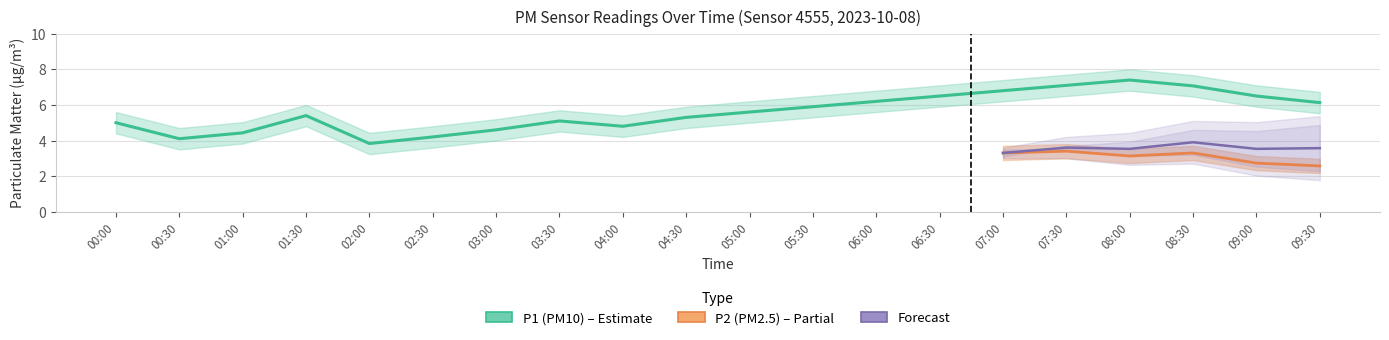

What is the approximate value at 01:00?

4.4